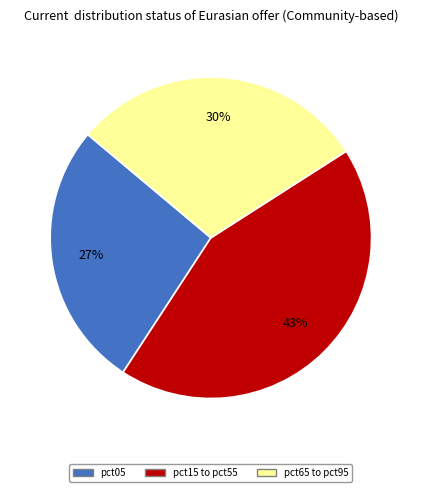

To the nearest percent, what is the difference between the largest and smallest slice percentages?

16%